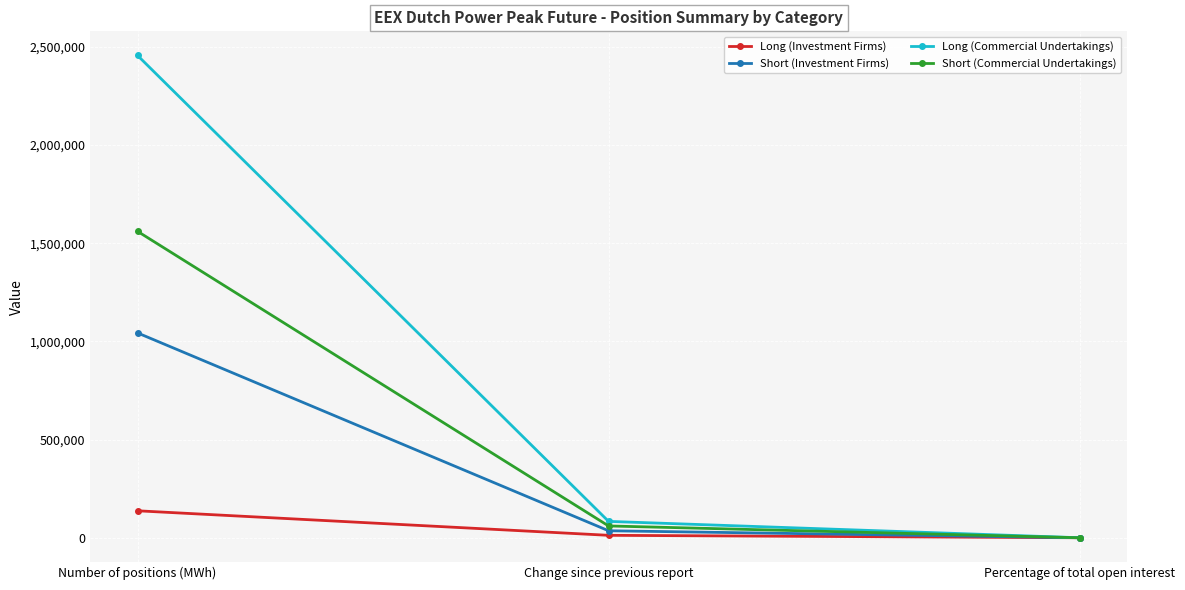

The value of Long (Commercial Undertakings) at Number of positions (MWh) is 2455860.0. True or false?

True